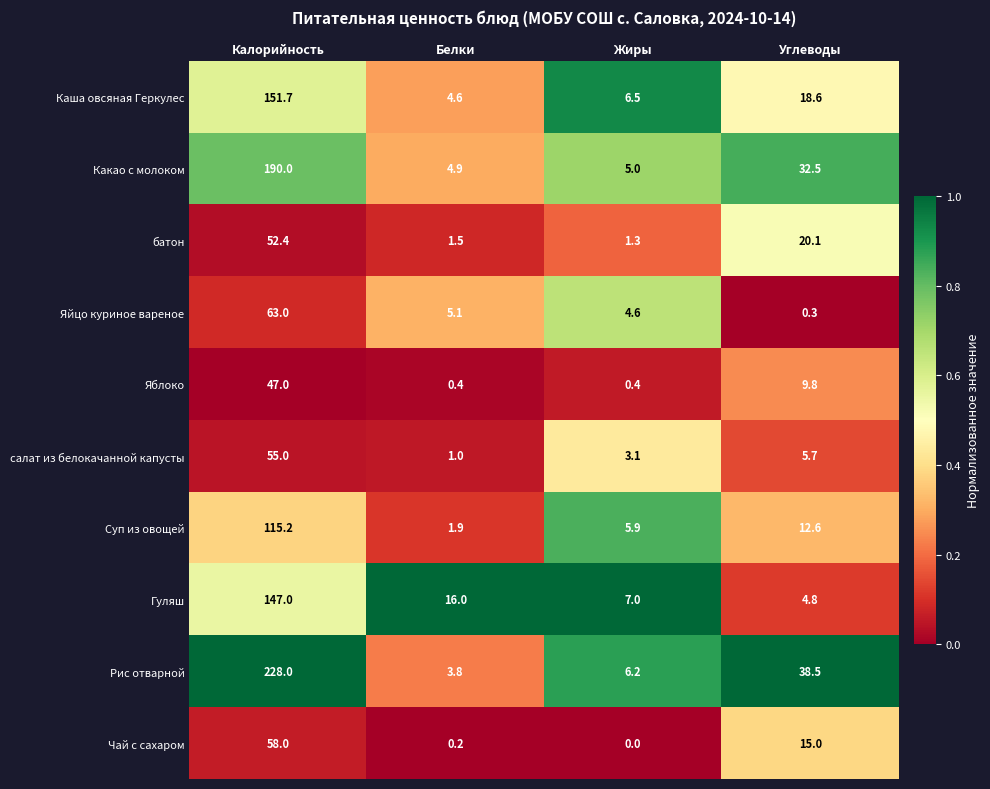

What is the sum of all Яблоко values?

57.6